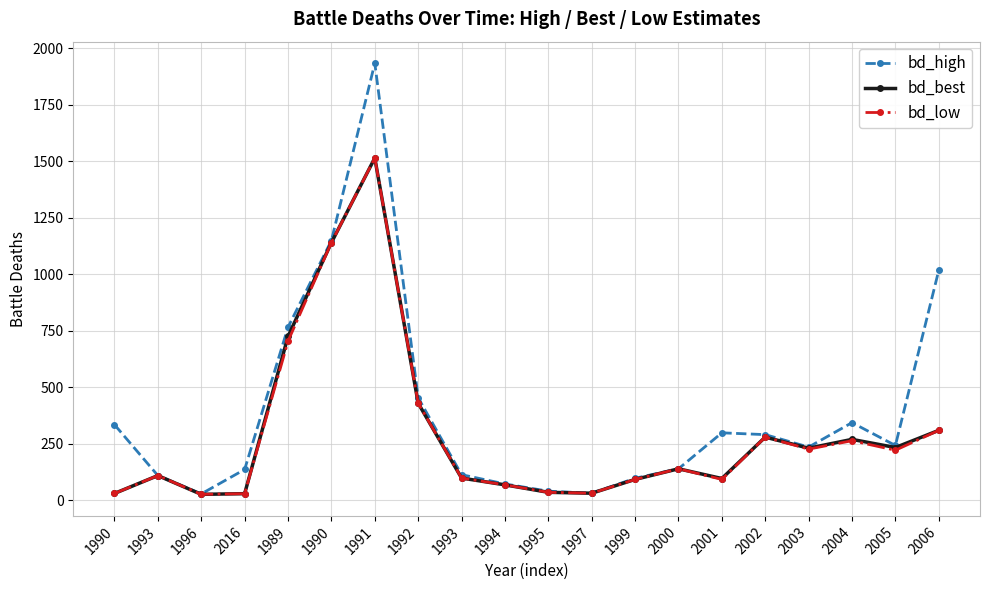

Rank the categories by bd_high value from highest to lowest.

1991, 1990, 2006, 1989, 1992, 2004, 1990, 2001, 2002, 2005, 2003, 2000, 2016, 1993, 1993, 1999, 1994, 1995, 1997, 1996